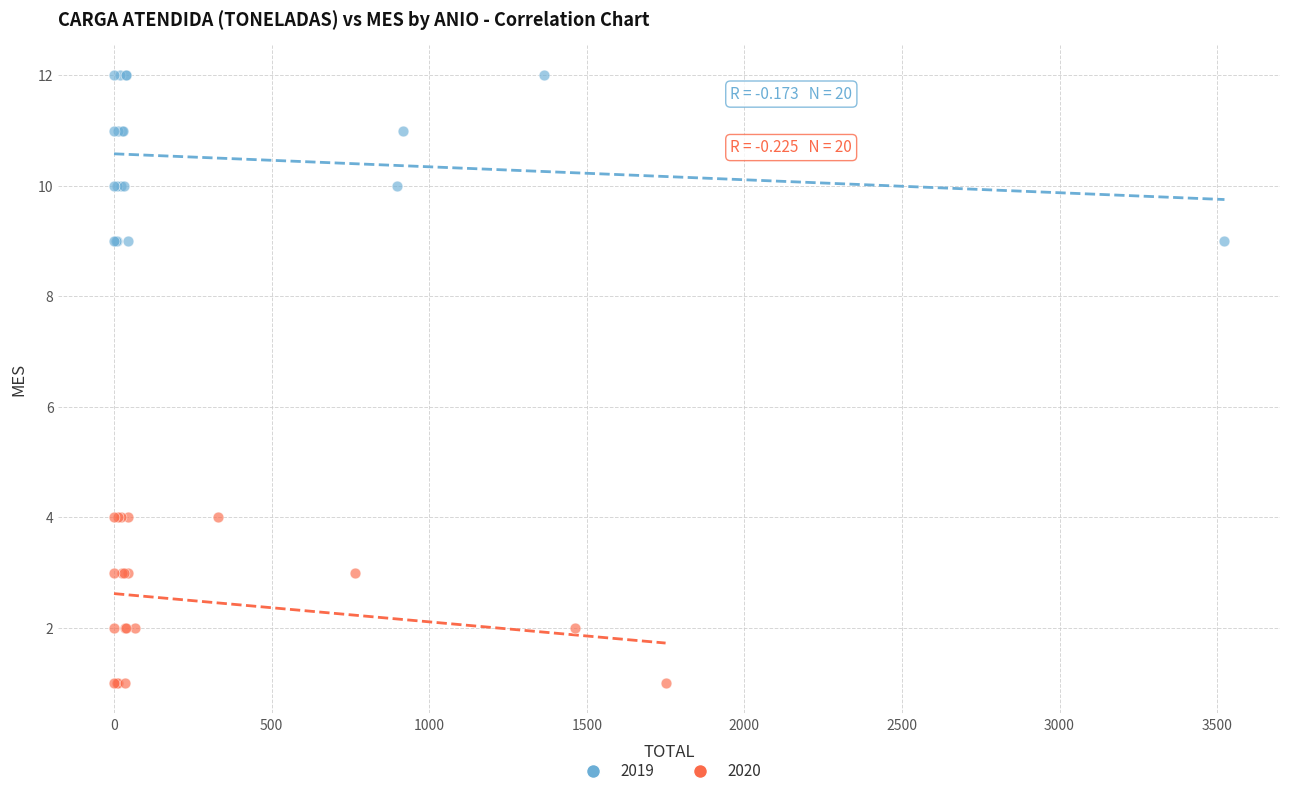

Which series contains the lowest Y value?

2020